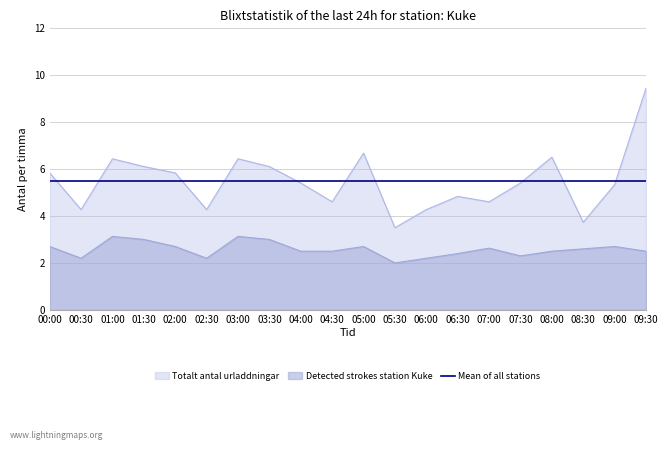

True or false: P2 and P1 cross at least once.

False